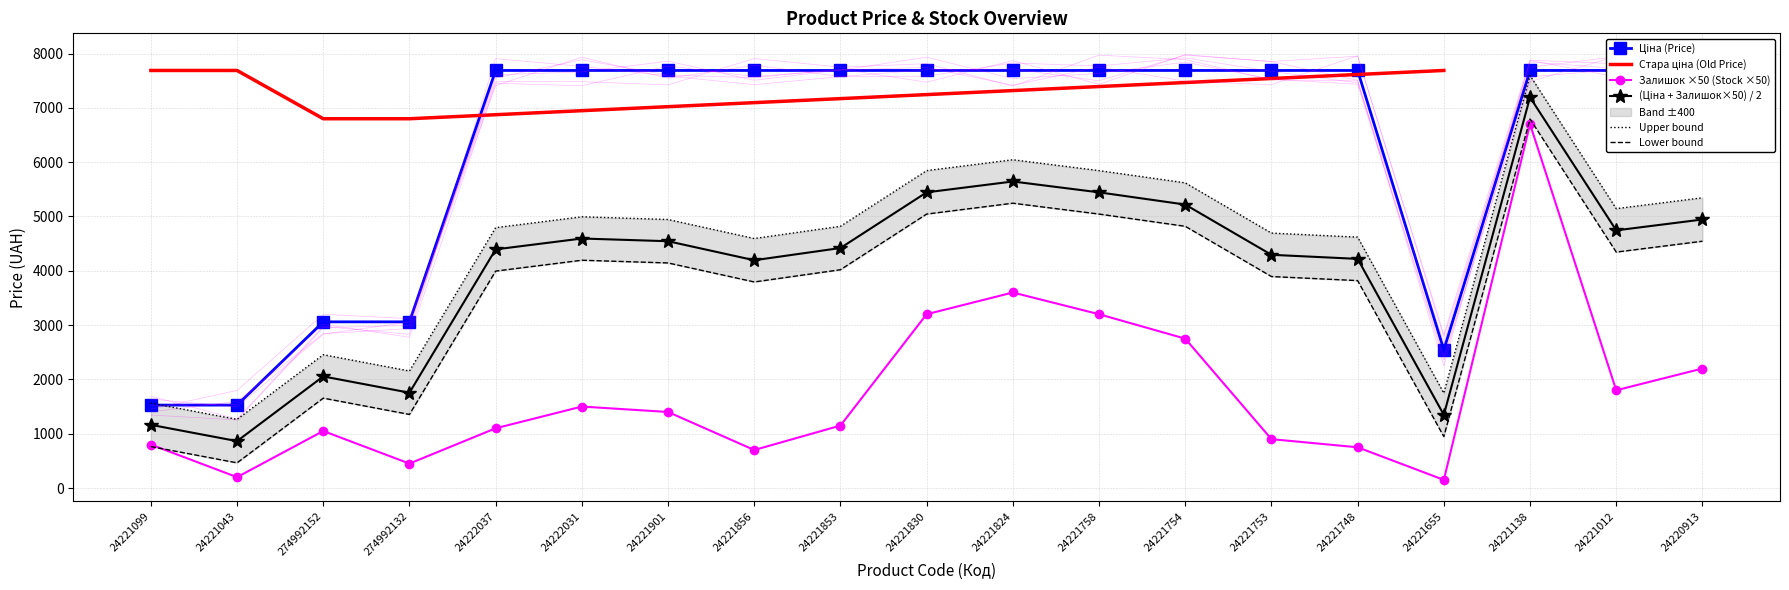

Which label corresponds to the largest value in the chart?

24221012